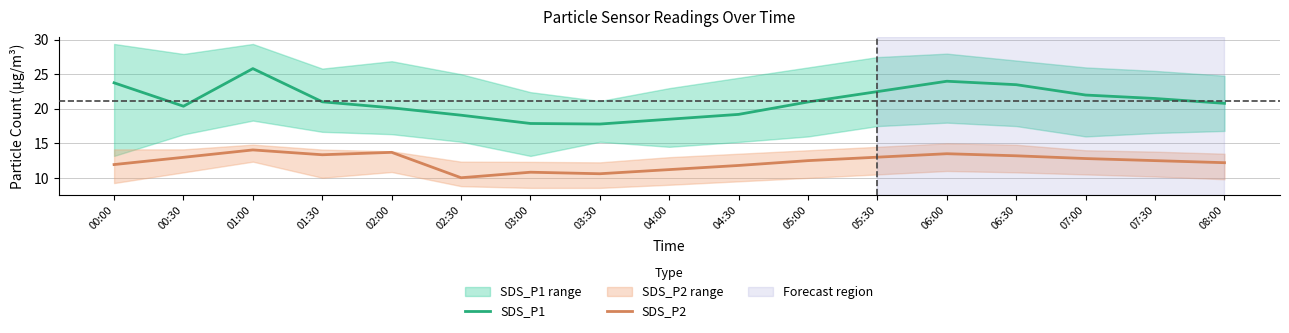

Rank the series by their average value, from lowest to highest.

SDS_P2, SDS_P1